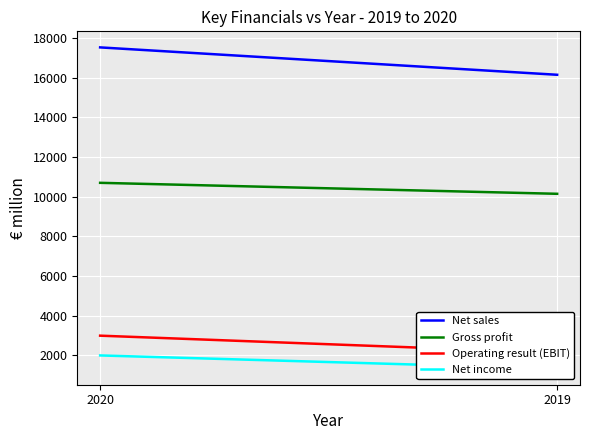

At which category is the sum across all series the highest?

2020